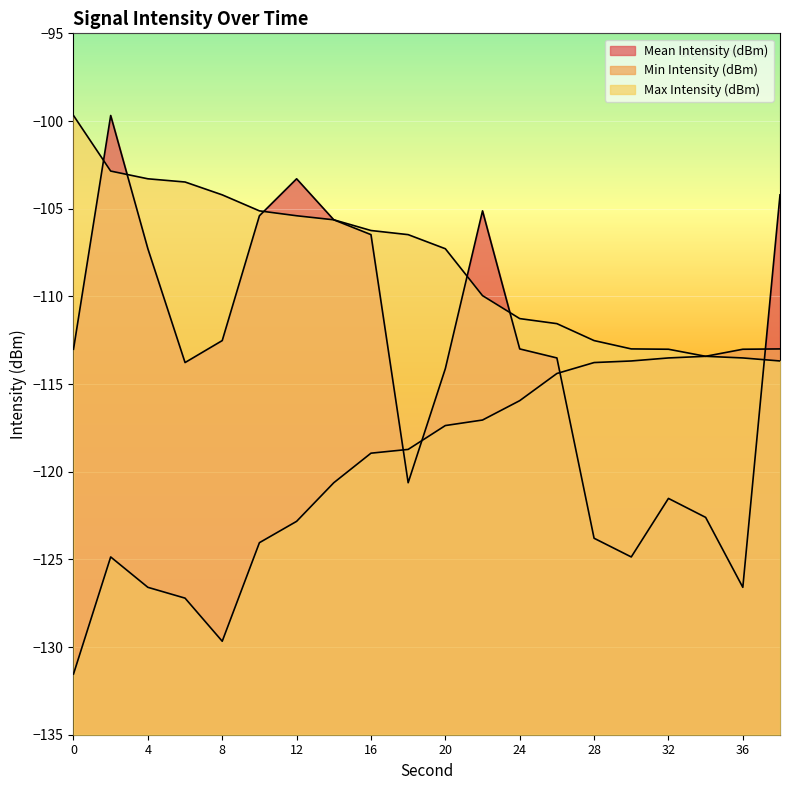

What is the difference between the second highest and minimum values in the Mean Intensity (dBm) series?

23.3